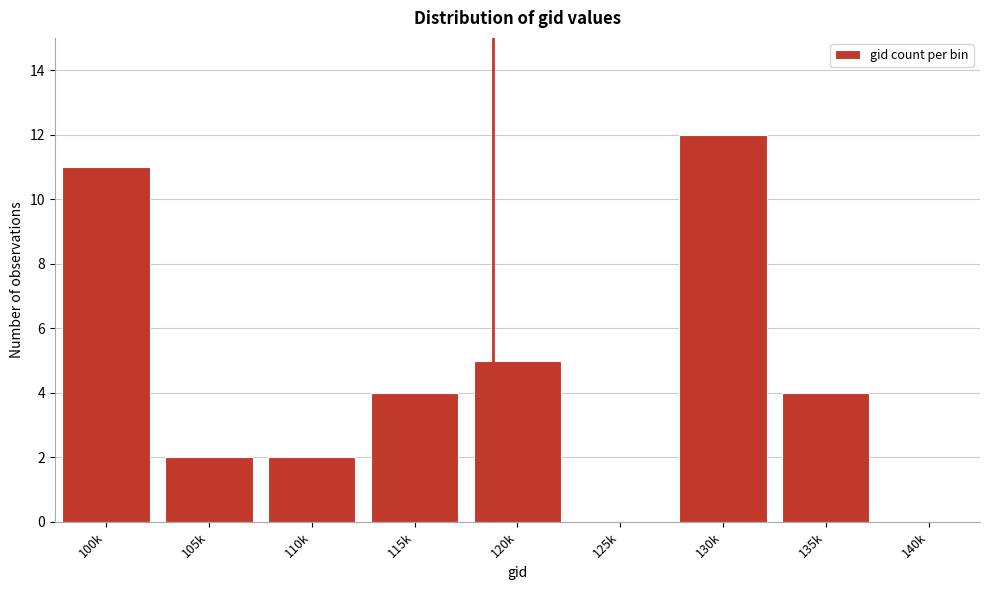

Reading left to right, list all the values displayed in this chart.

100k=11	105k=2	110k=2	115k=4	120k=5	125k=0	130k=12	135k=4	140k=0